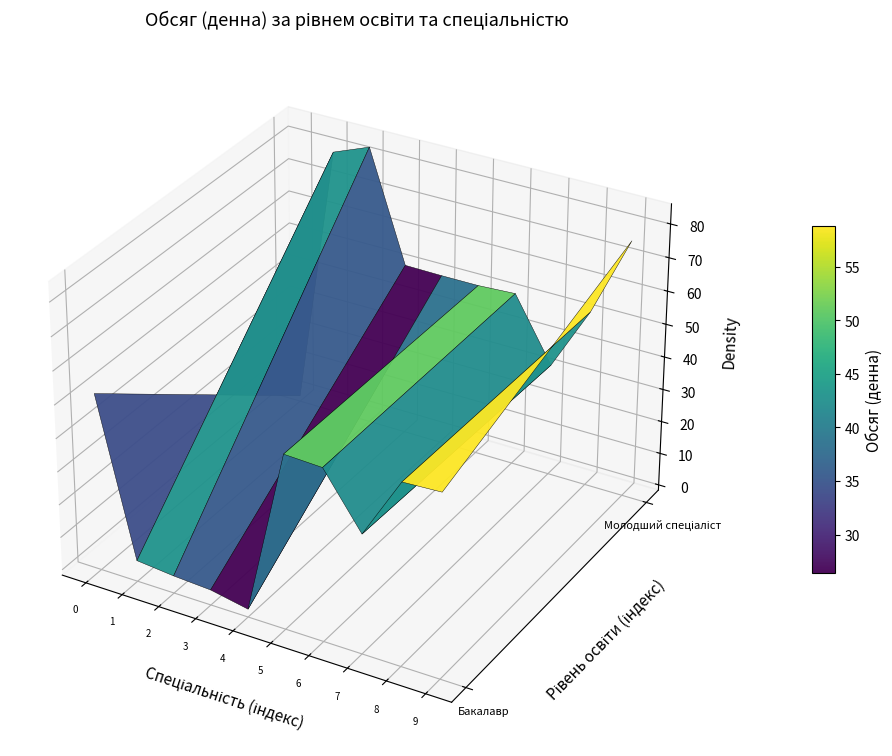

Reading right to left, extract all data points from this chart.

Бакалавр: 50	50	30	50	50	0	0	0	0	50
Молодший спеціаліст: 75	50	30	50	50	50	50	80	75	0